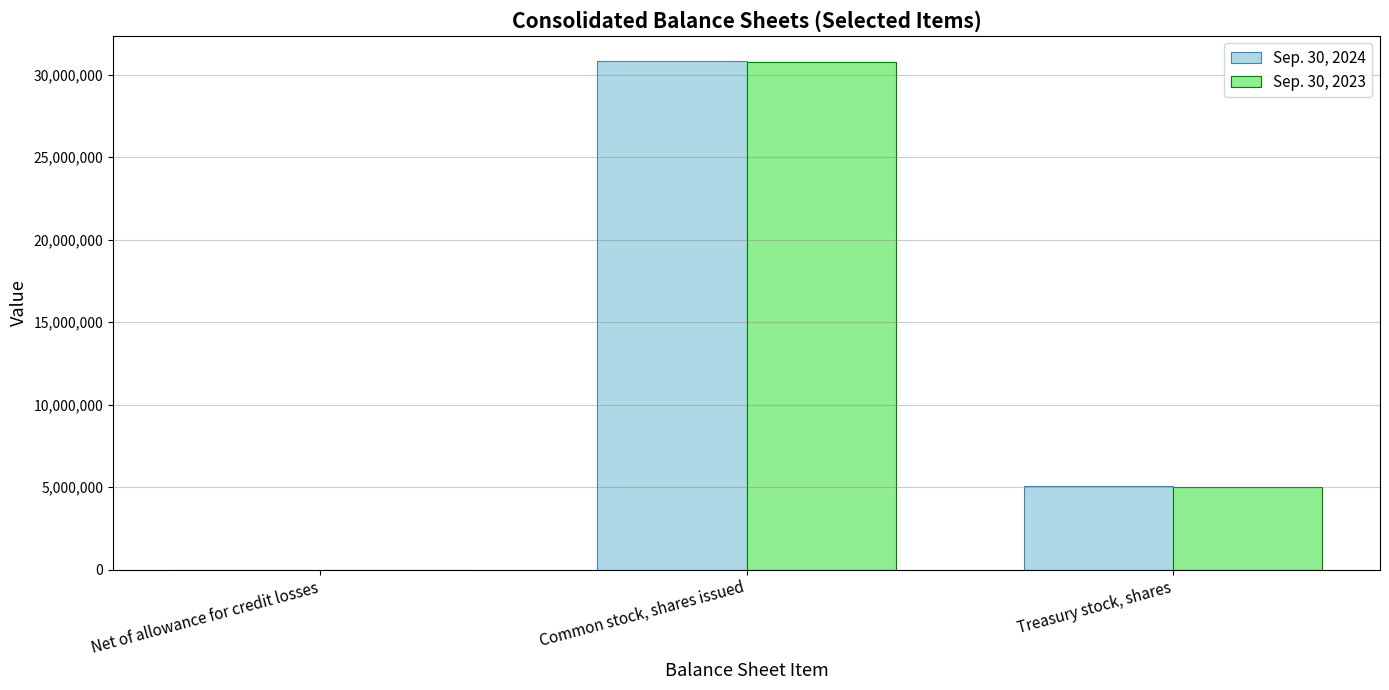

How many Sep. 30, 2023 values are between 2264 and 30781699?

3